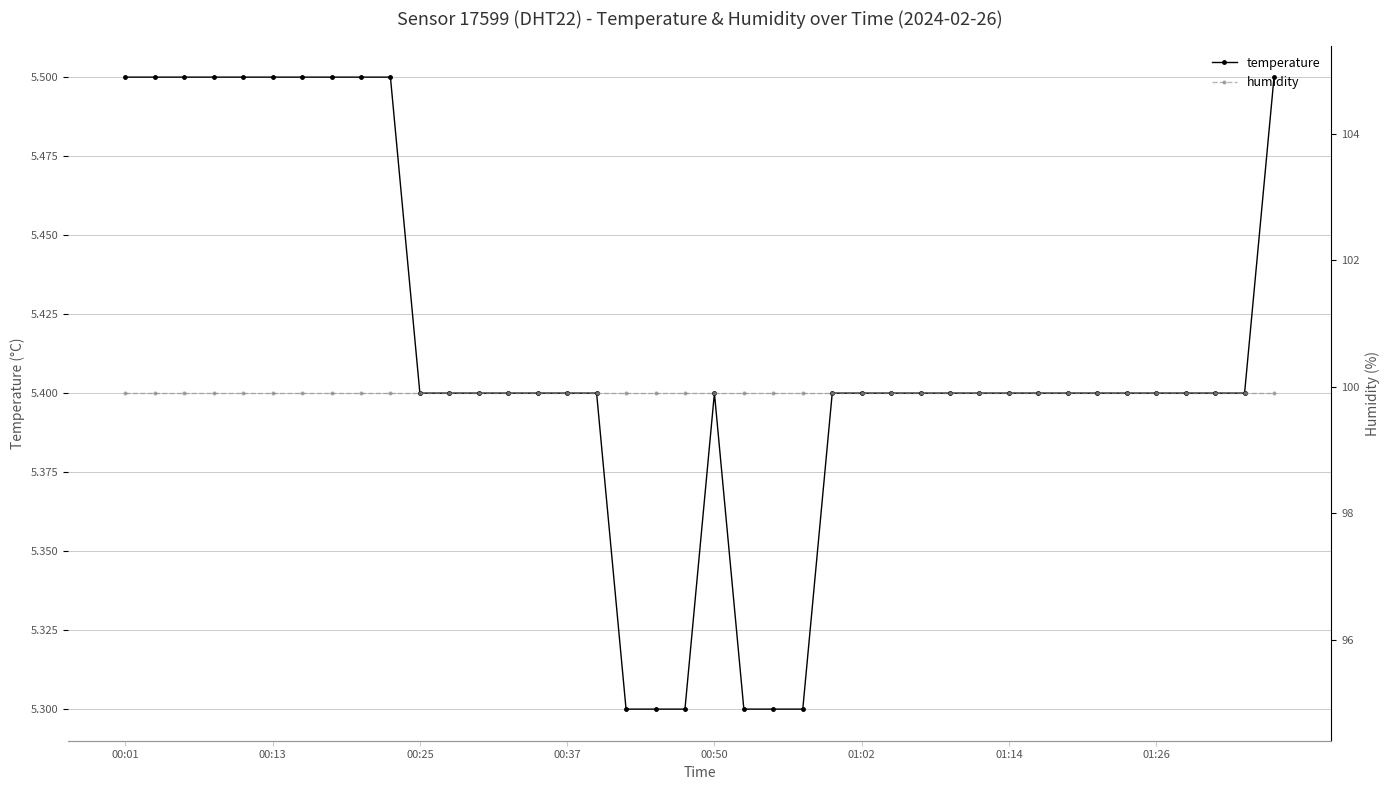

What are all the series names shown in the legend?

temperature, humidity